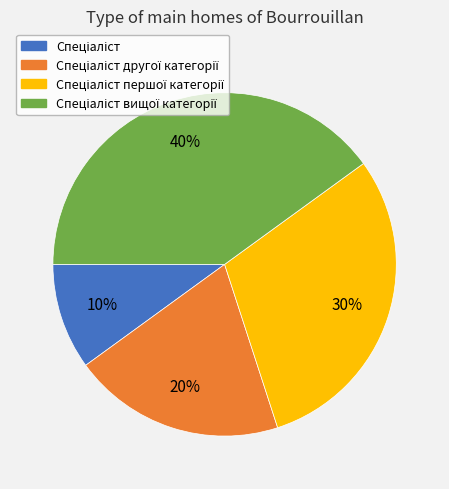

Is there a majority slice in this chart?

No